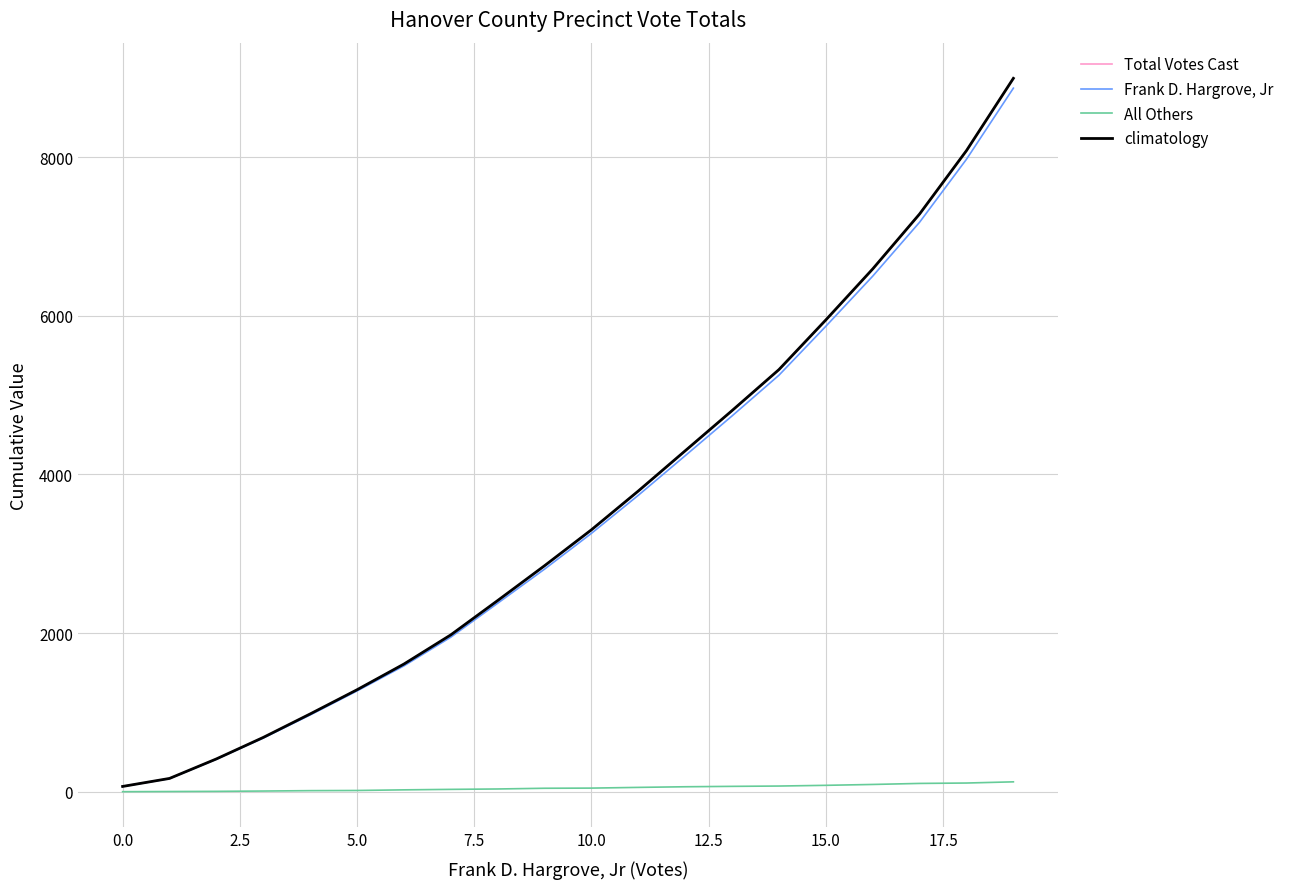

True or false: climatology has more than 1 points higher than both neighbors.

False